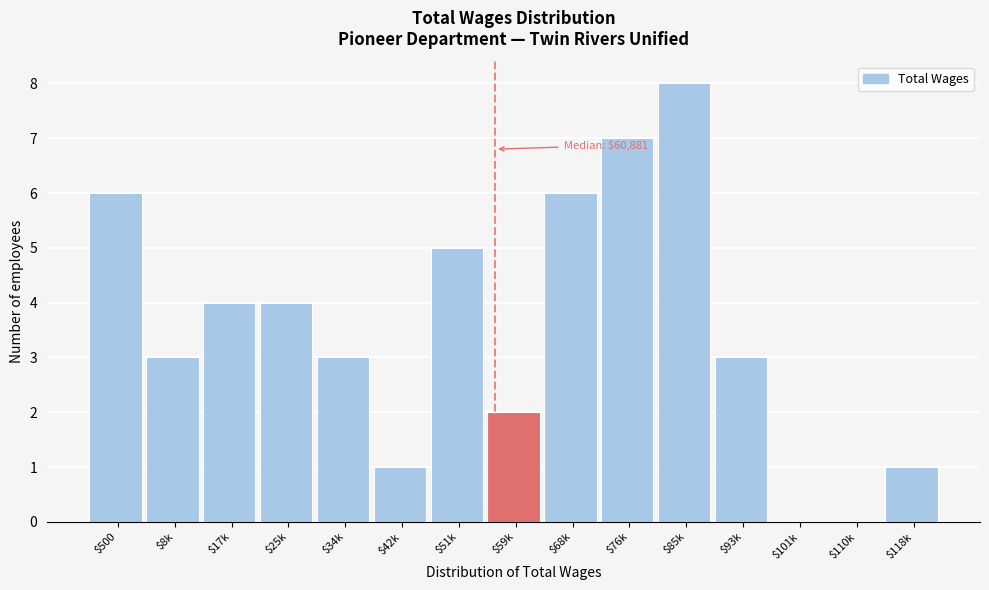

Which label corresponds to the largest value in the chart?

$85k